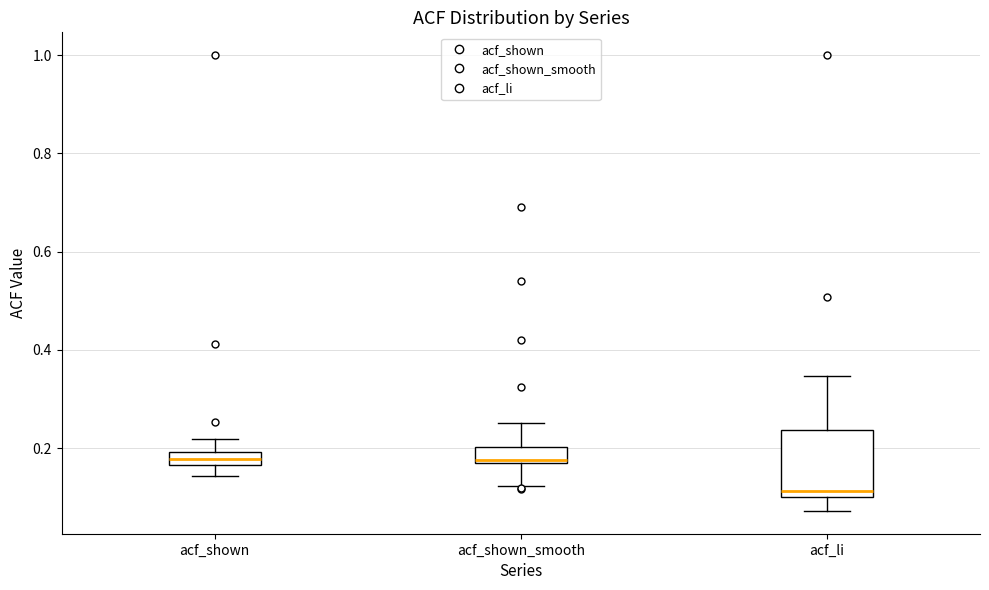

Where is the lower edge of the box for acf_shown on the y-axis? The values are not printed on the chart, so give them approximately, as read against the axis.

0.16